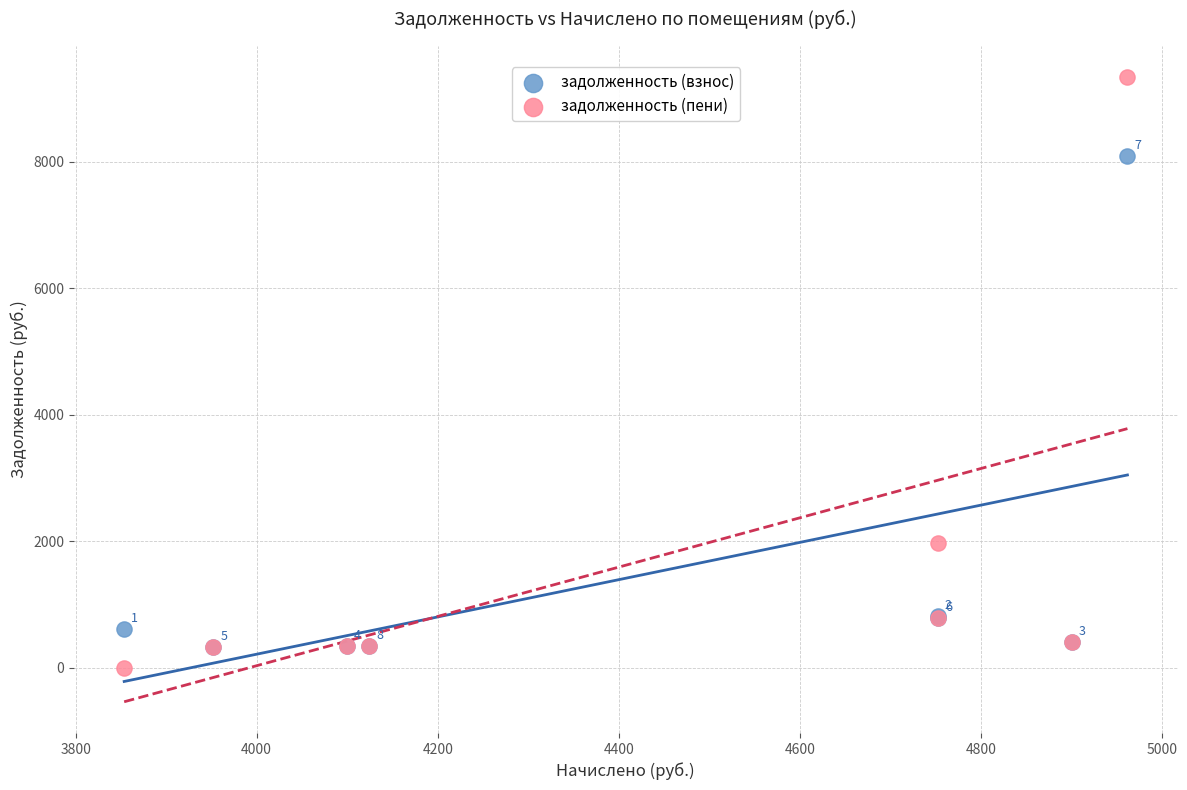

Which series has the widest spread of Y values?

задолженность (пени)